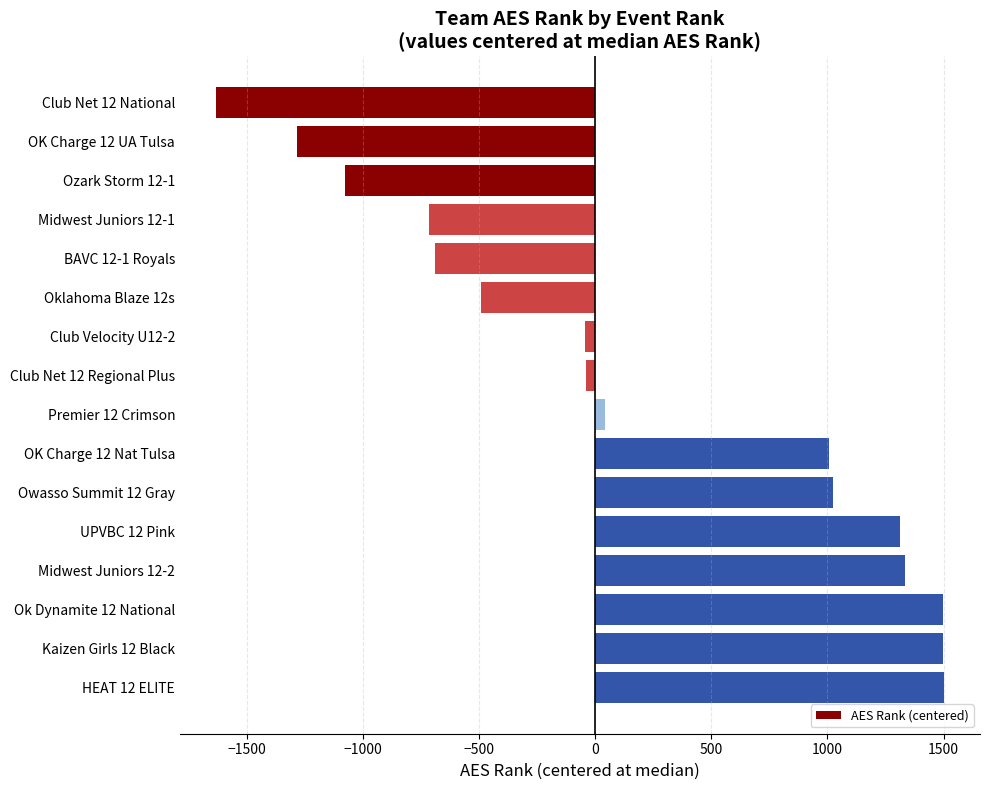

The value at Midwest Juniors 12-1 is -284. True or false?

False